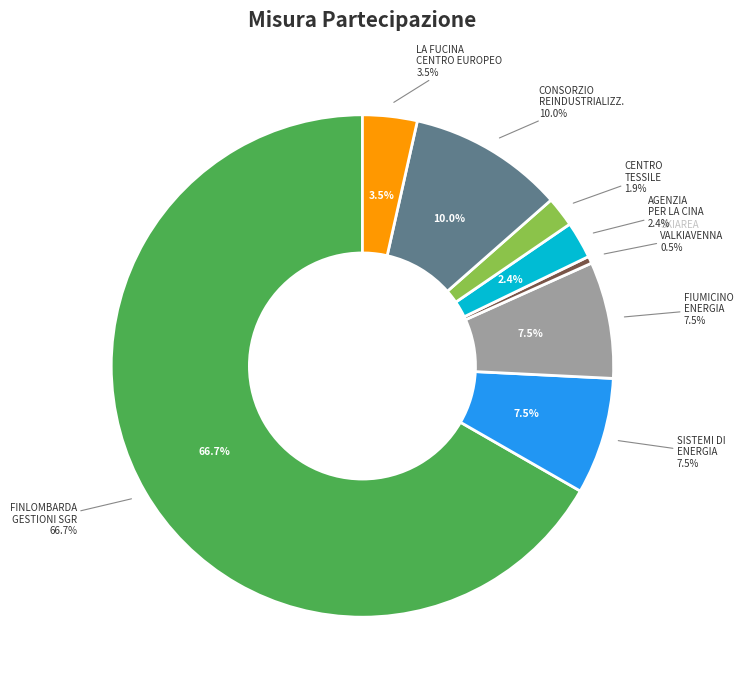

The FINLOMBARDA GESTIONI SGR S.P.A. slice represents 60% of the pie. True or false?

False